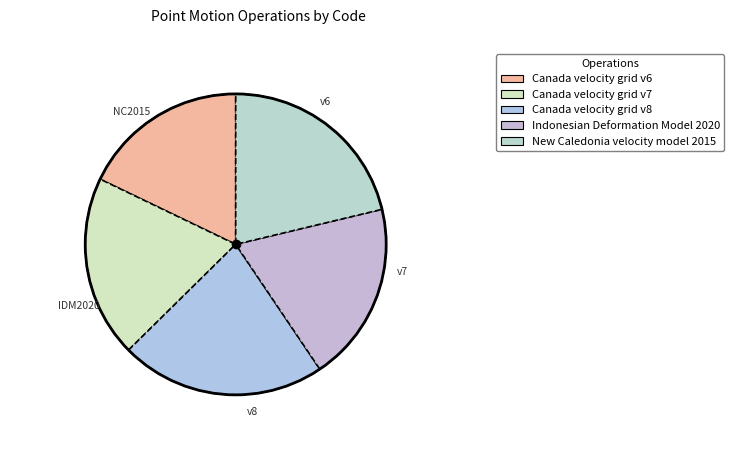

To the nearest percent, what is the combined percentage of Canada velocity grid v8 and Canada velocity grid v7?

42%